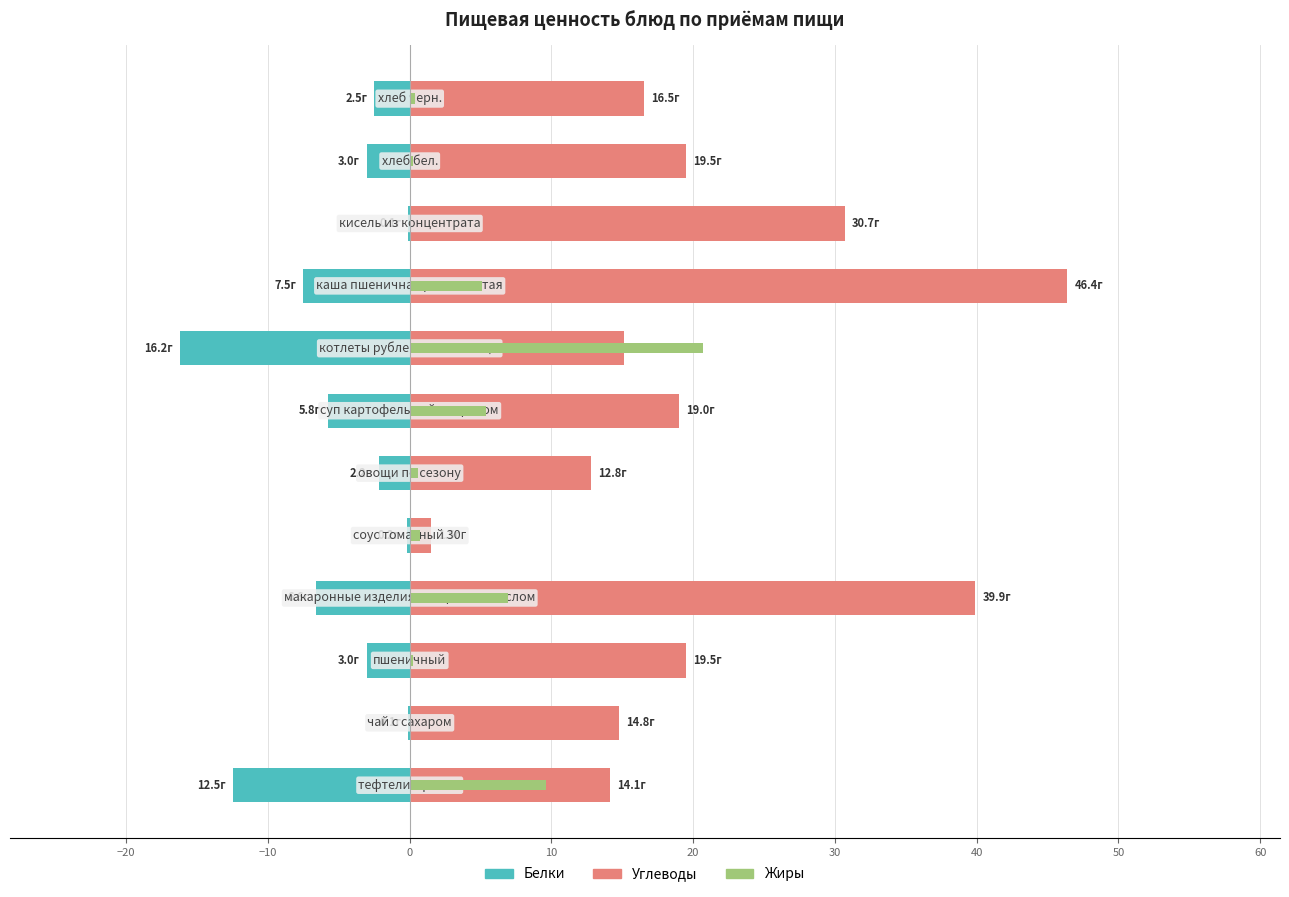

True or false: Жиры has a value of 5.4 at 30.

True